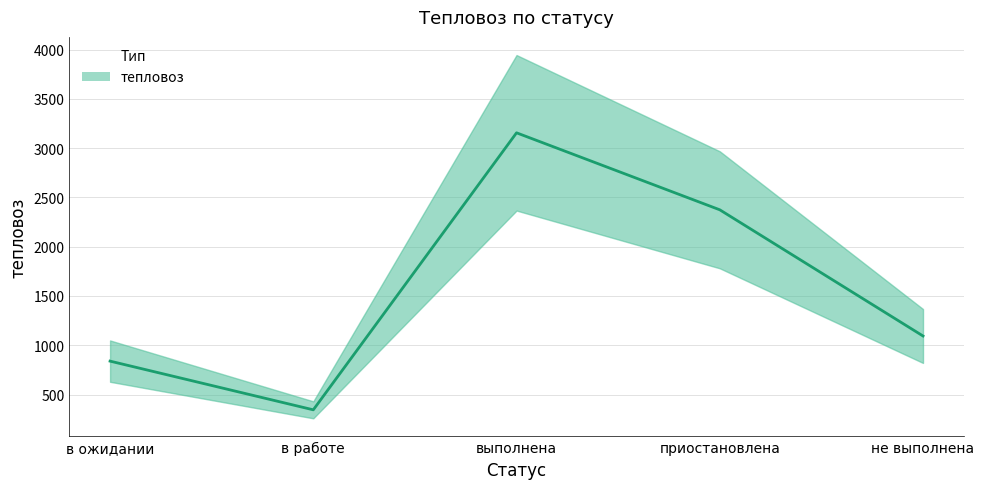

What is the sum of the values at выполнена and в работе?

3500